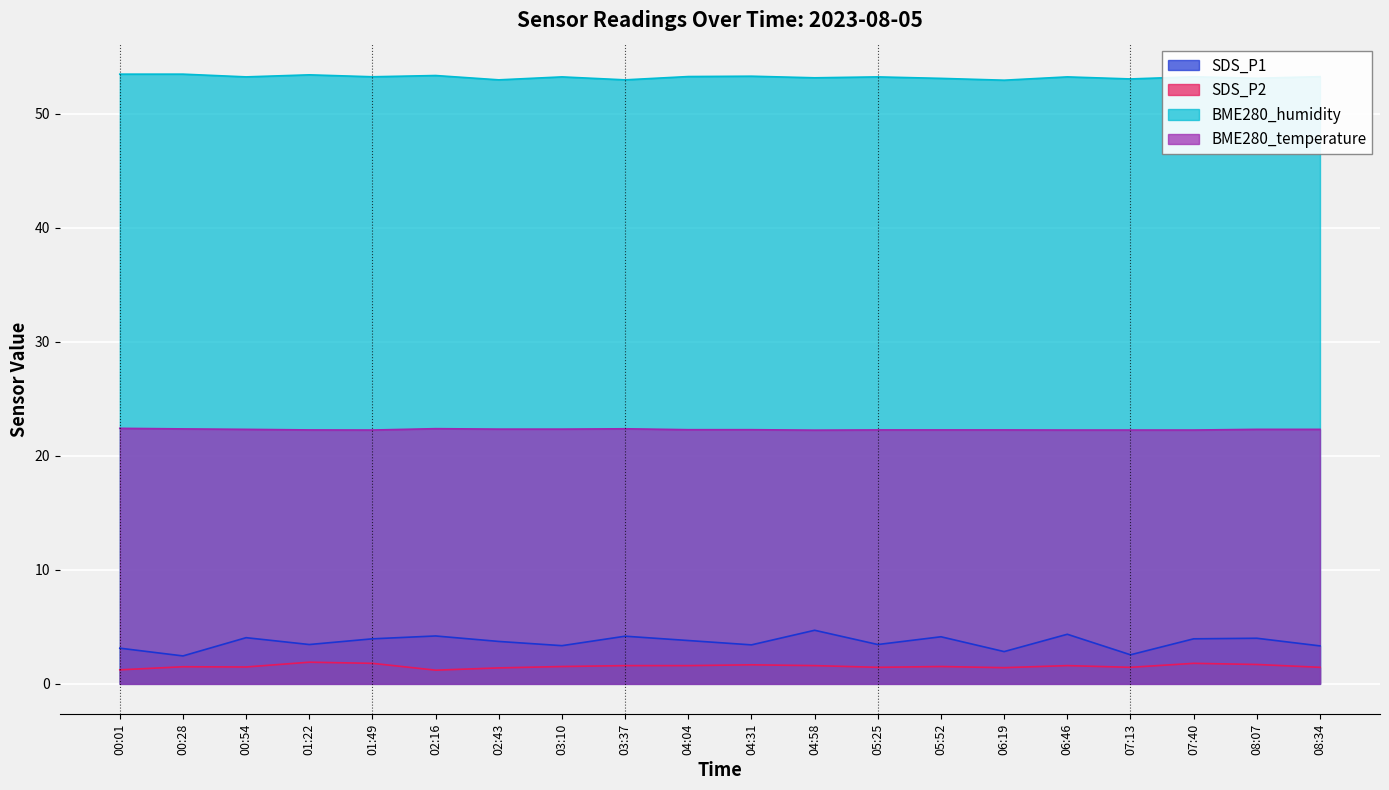

What is the minimum value shown in the chart?

1.2